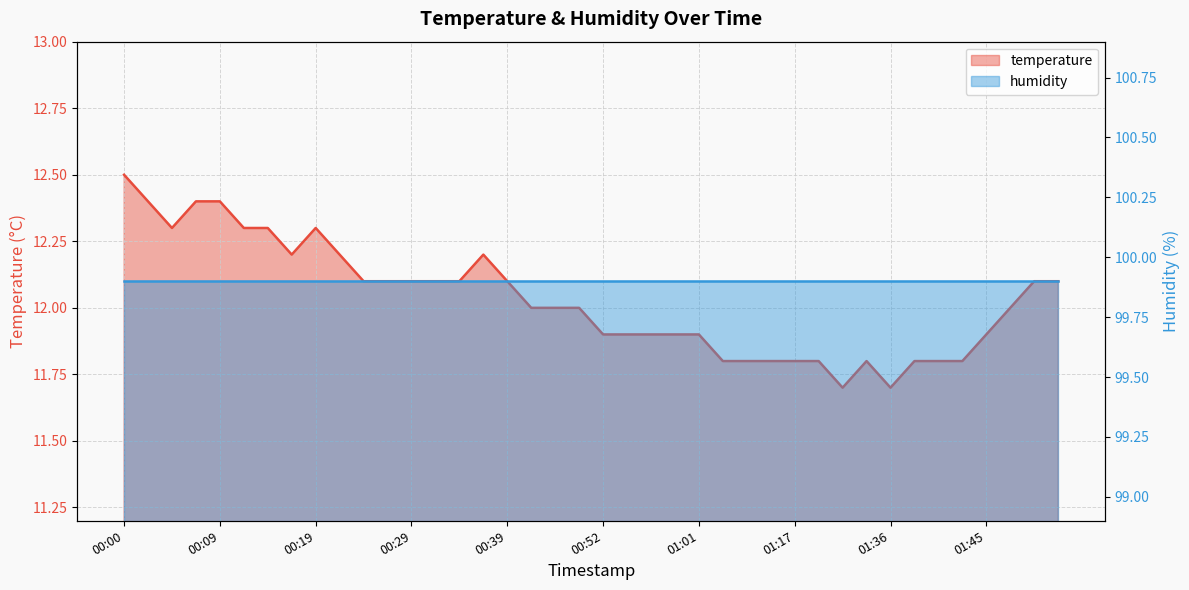

List the labels in order of value, largest first.

00:00, 00:02, 00:07, 00:09, 00:05, 00:12, 00:14, 00:19, 00:17, 00:22, 00:36, 00:24, 00:27, 00:29, 00:31, 00:34, 00:39, 01:59, 02:04, 00:41, 00:47, 00:49, 01:53, 00:52, 00:54, 00:57, 00:59, 01:01, 01:45, 01:04, 01:06, 01:12, 01:17, 01:25, 01:33, 01:38, 01:40, 01:43, 01:31, 01:36